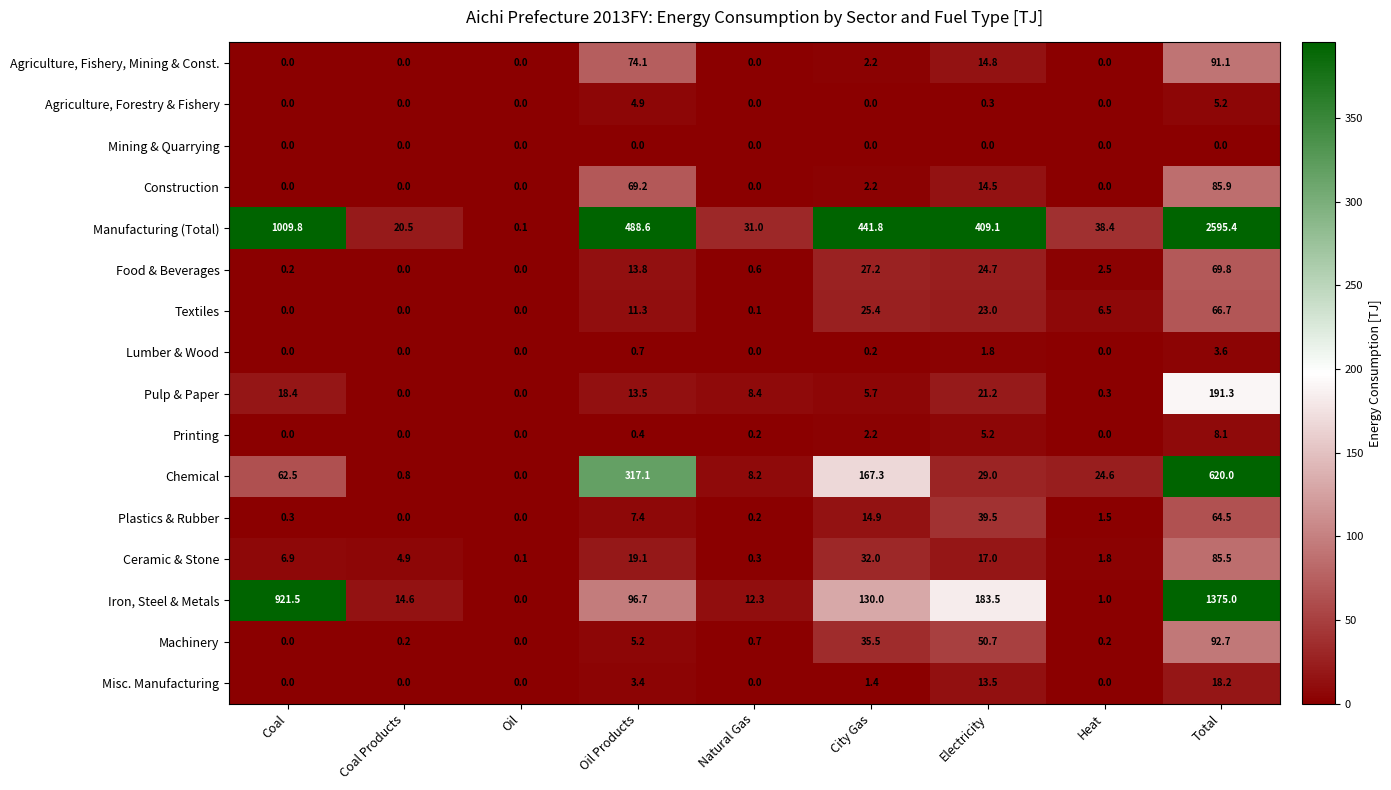

Which category has the highest value in the Machinery series?

Total